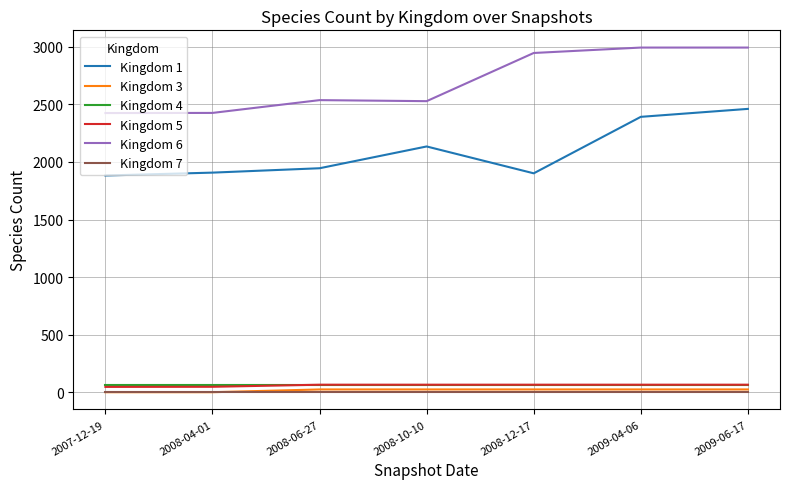

Which category has the highest value in the Kingdom 1 series?

2009-06-17